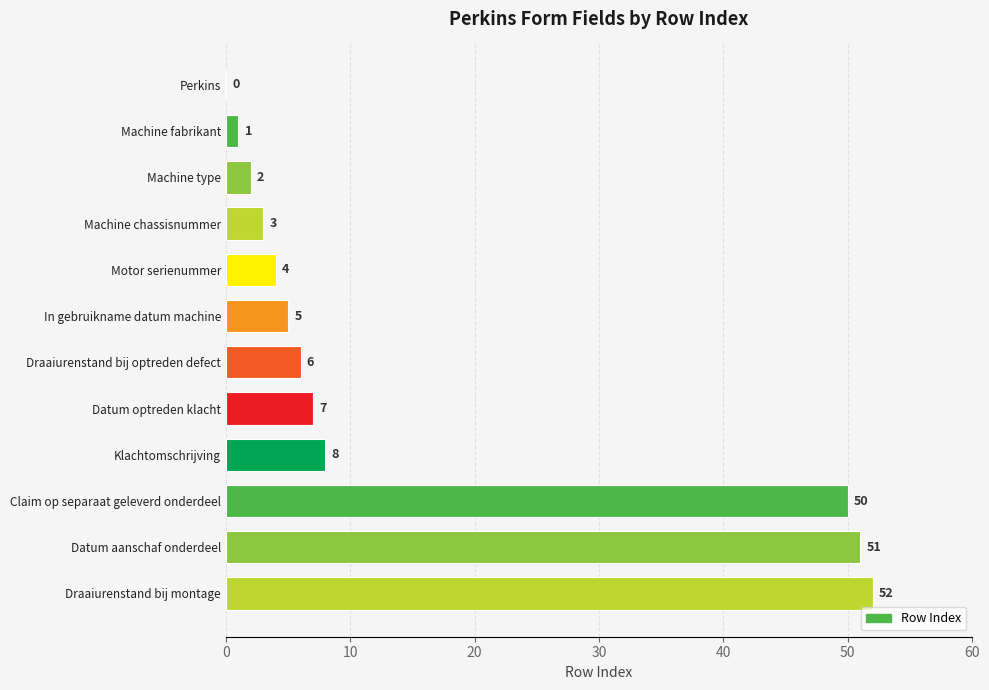

Reading top to bottom, transcribe all the data shown in this chart.

Perkins=0	Machine fabrikant=1	Machine type=2	Machine chassisnummer=3	Motor serienummer=4	In gebruikname datum machine=5	Draaiurenstand bij optreden defect=6	Datum optreden klacht=7	Klachtomschrijving=8	Claim op separaat geleverd onderdeel=50	Datum aanschaf onderdeel=51	Draaiurenstand bij montage=52